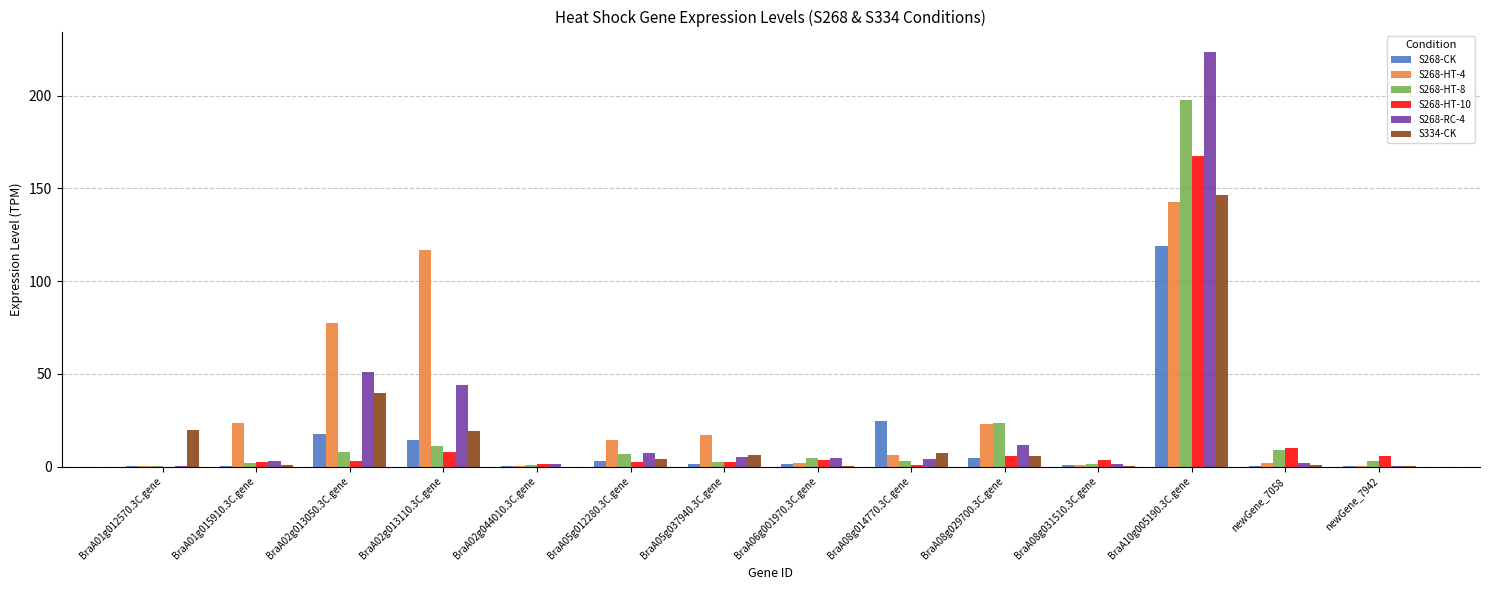

Is the value of S268-HT-8 at BraA05g012280.3C.gene greater than the value of S268-HT-10 at BraA01g012570.3C.gene?

Yes